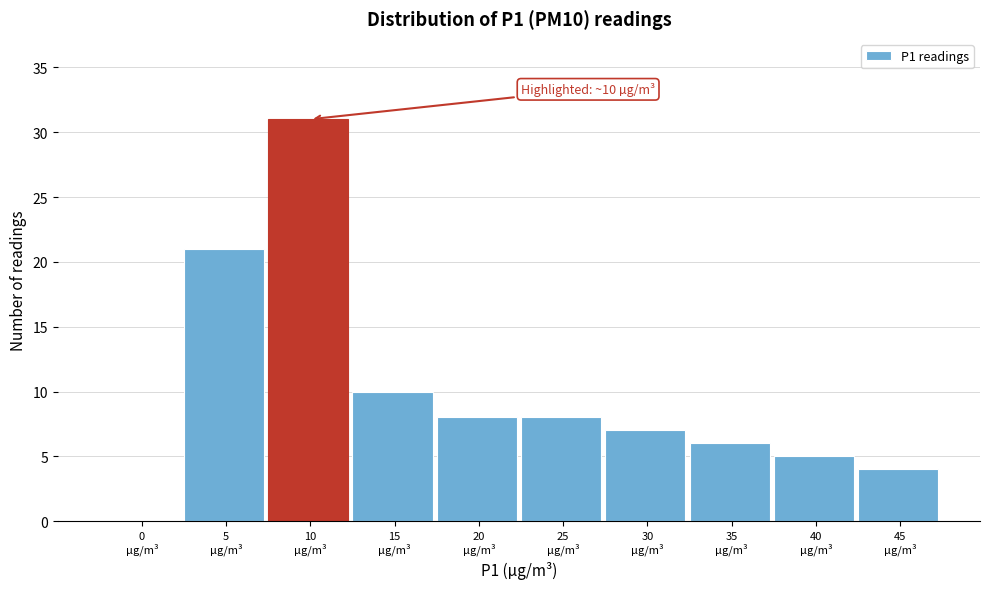

What is the sum of all values?

100